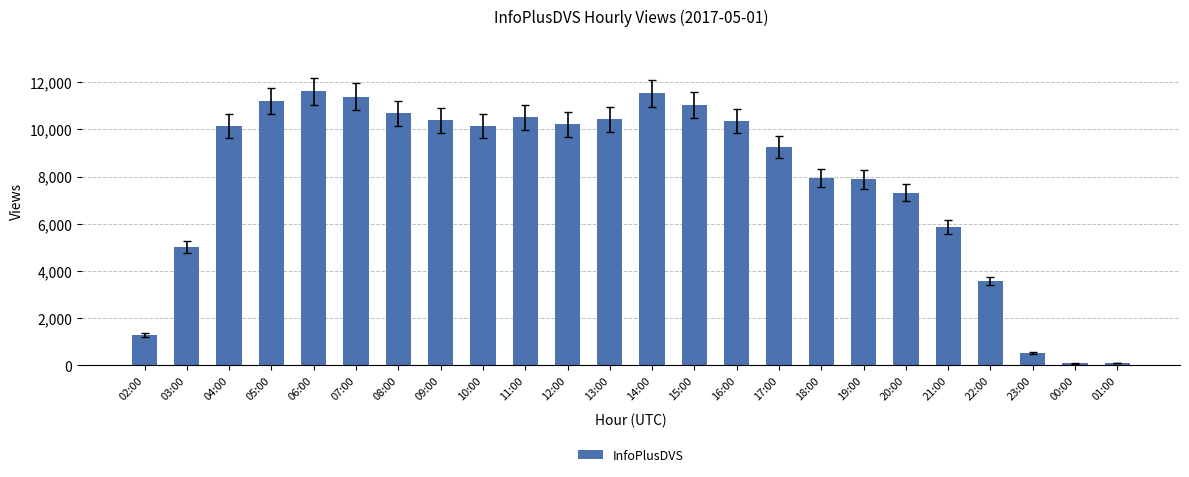

Count the number of categories in the chart.

24